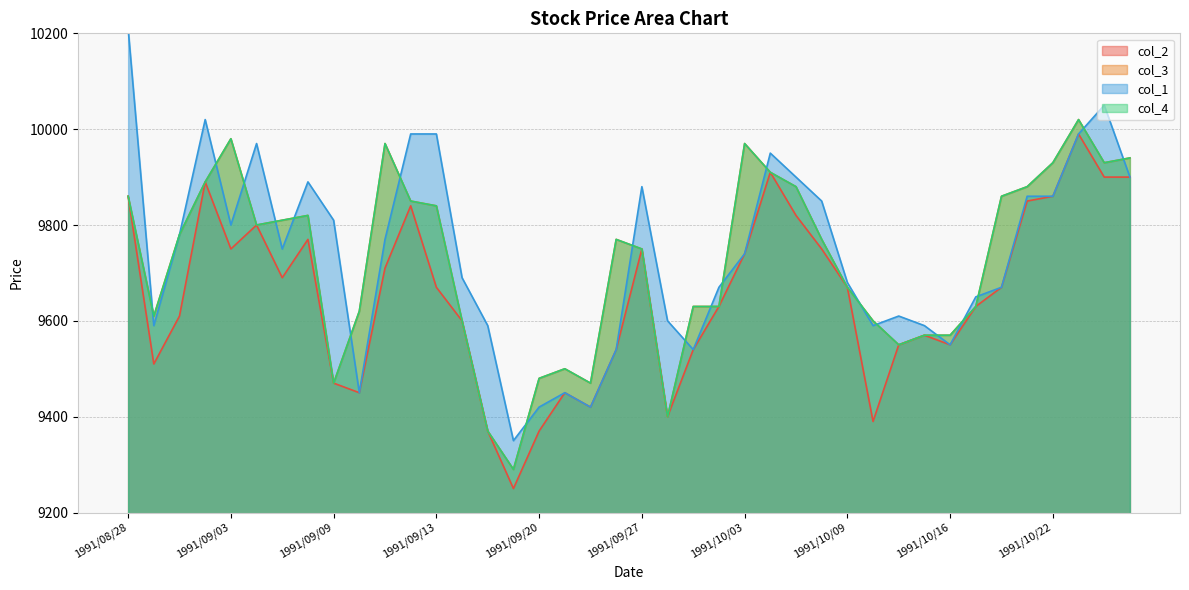

What is the total value across all series at 1991/09/17?

38490